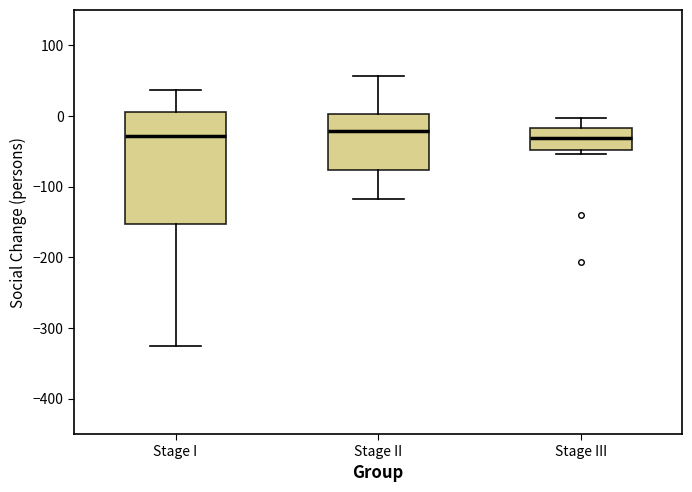

Comparing the boxes themselves (not the whiskers), which one is the tallest?

Stage I